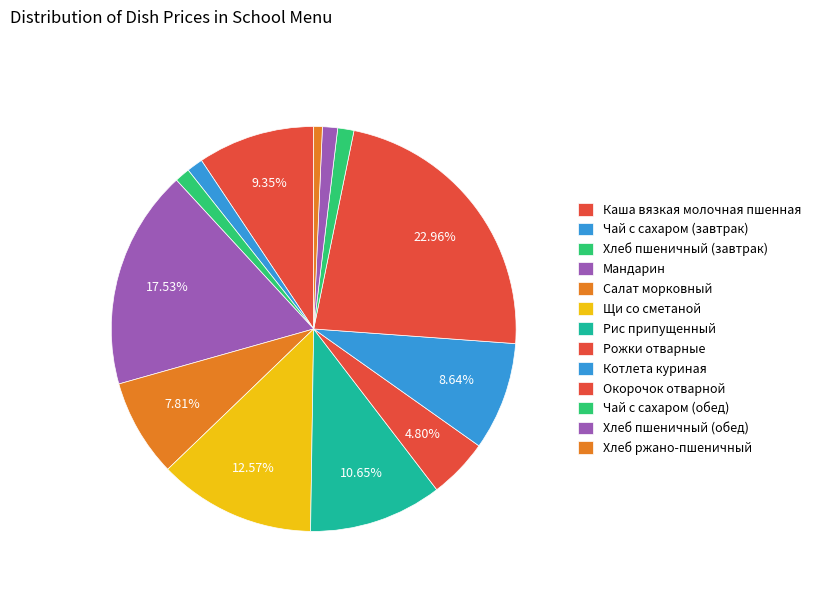

How many segments does this pie chart have?

13